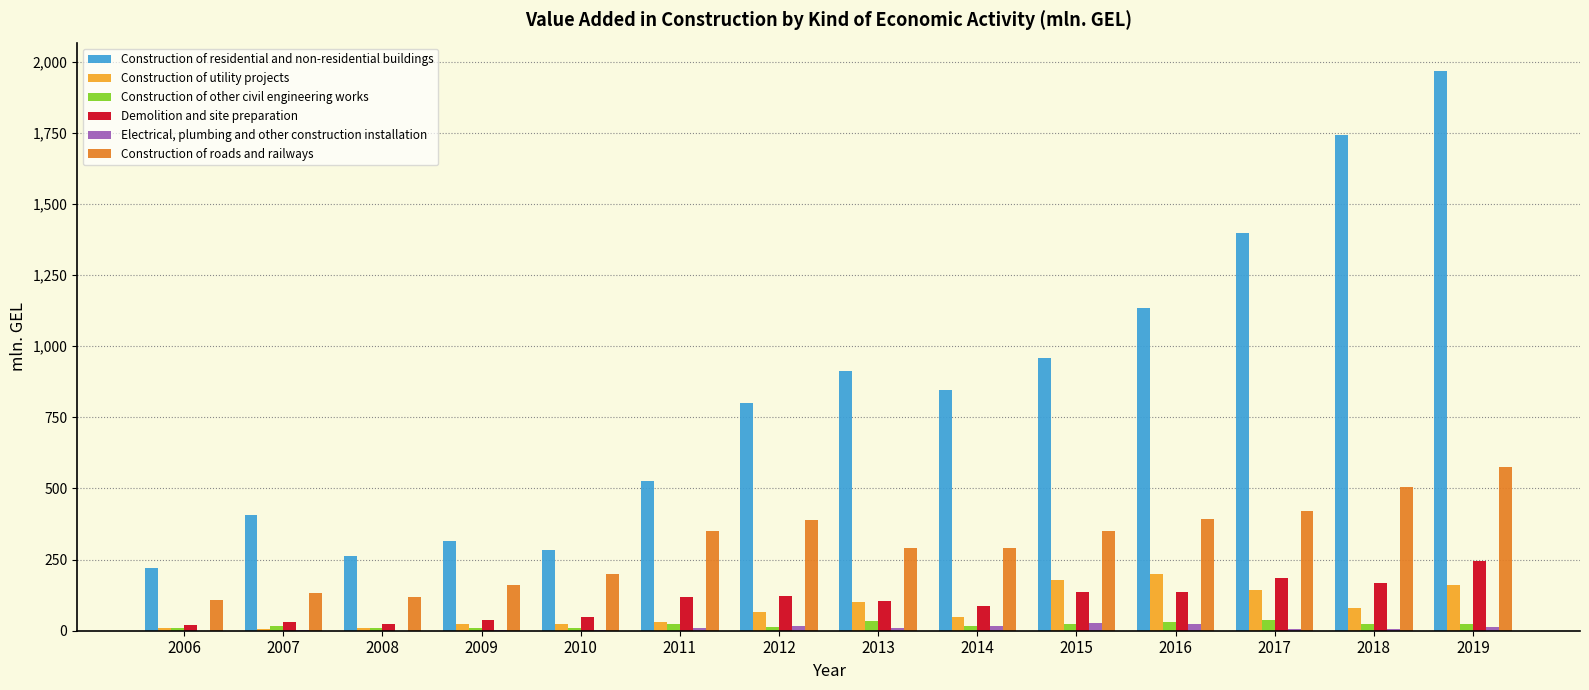

What is the difference between the Construction of other civil engineering works values at 2015 and 2007?

4.6